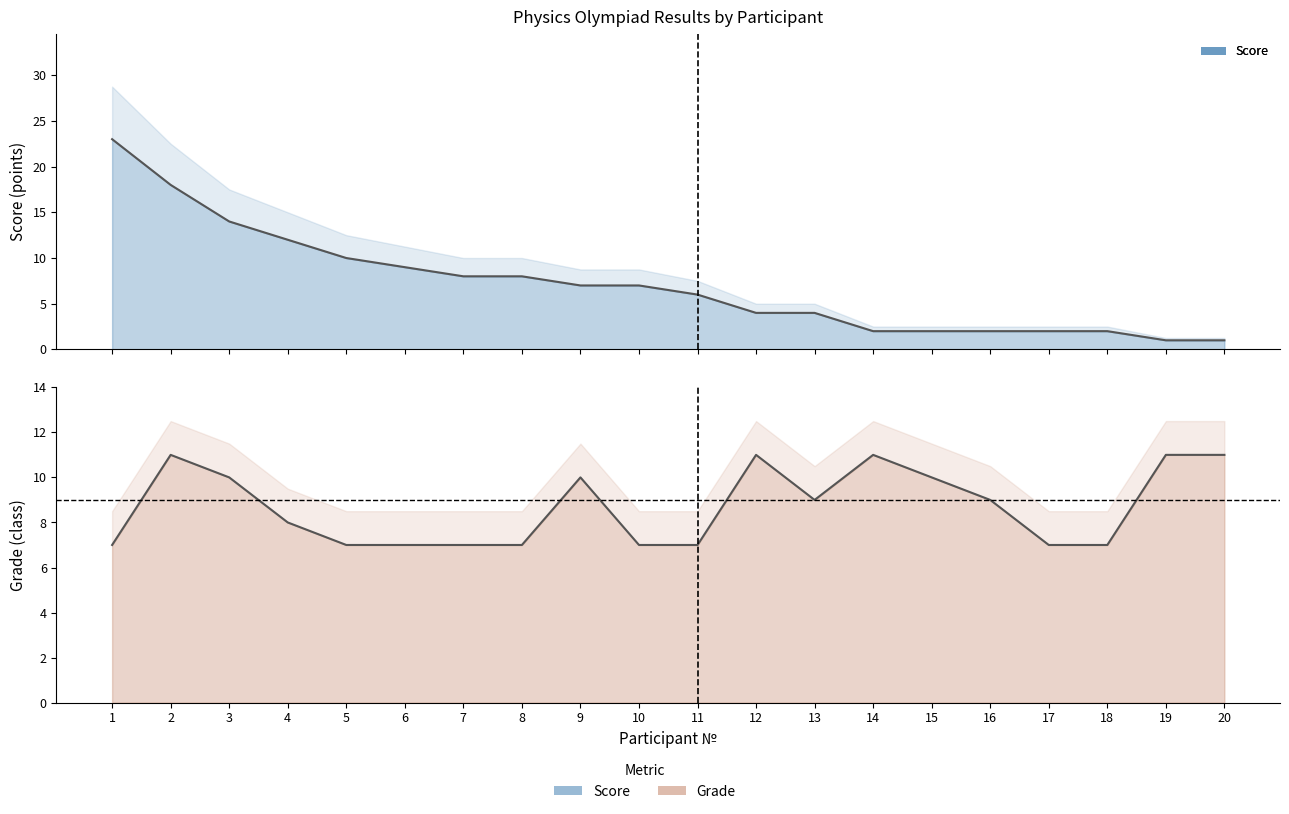

True or false: Score has more than 1 interior local peaks.

False